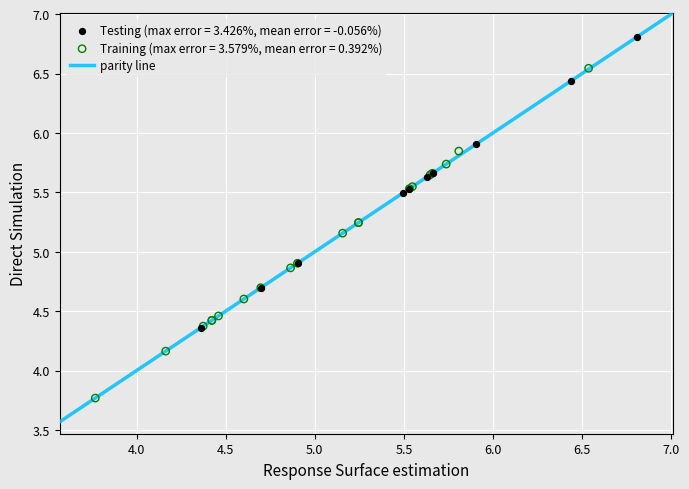

Which series has the widest spread of Y values?

Training (max error = 3.579%, mean error = 0.392%)